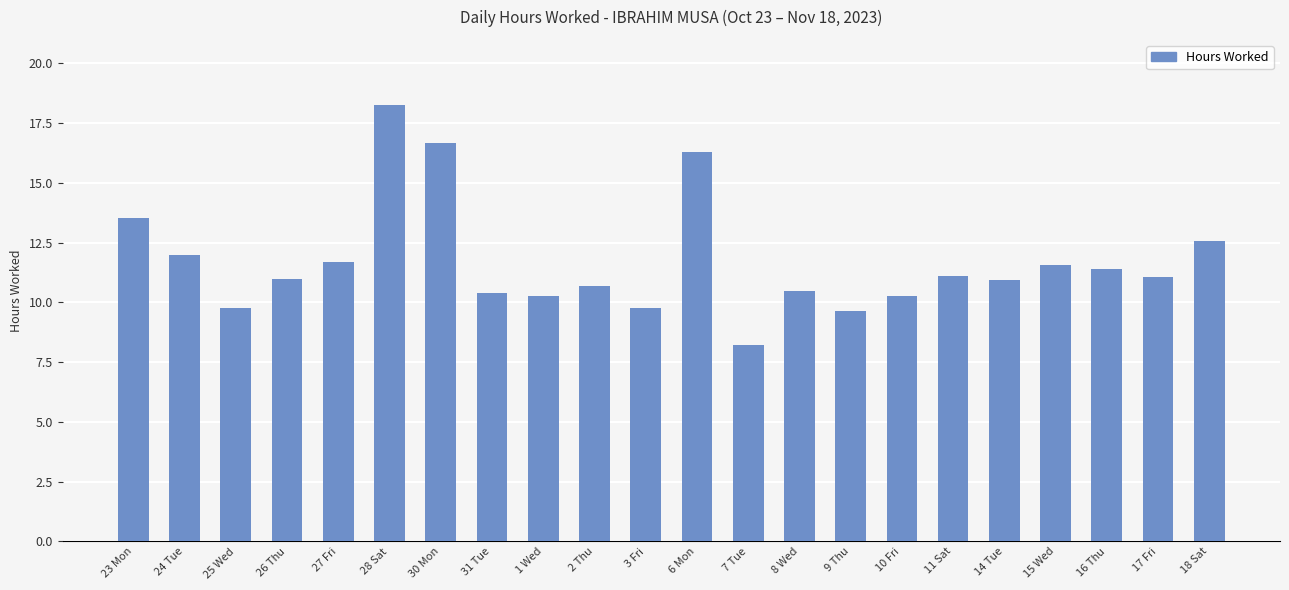

What is the approximate value at 26 Thu?

11.0